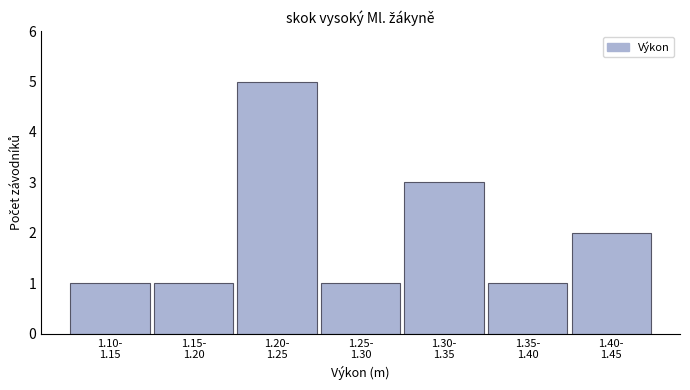

Reading left to right, what are all the values shown in this chart?

1	1	5	1	3	1	2